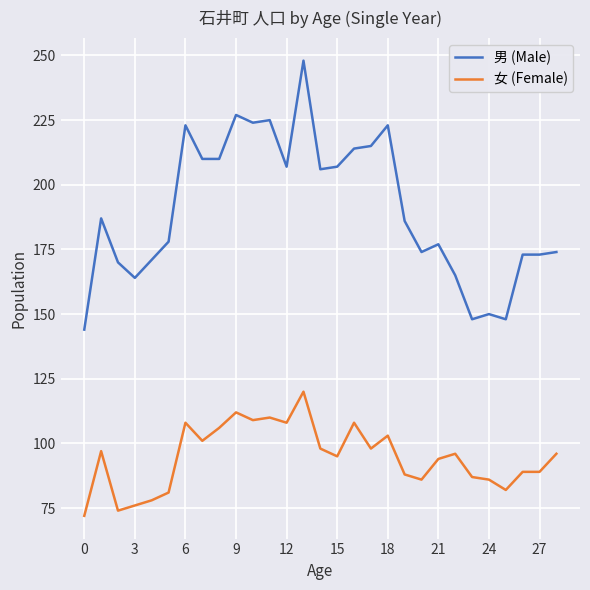

What is the difference between the maximum and minimum values in the 女 (Female) series?

48